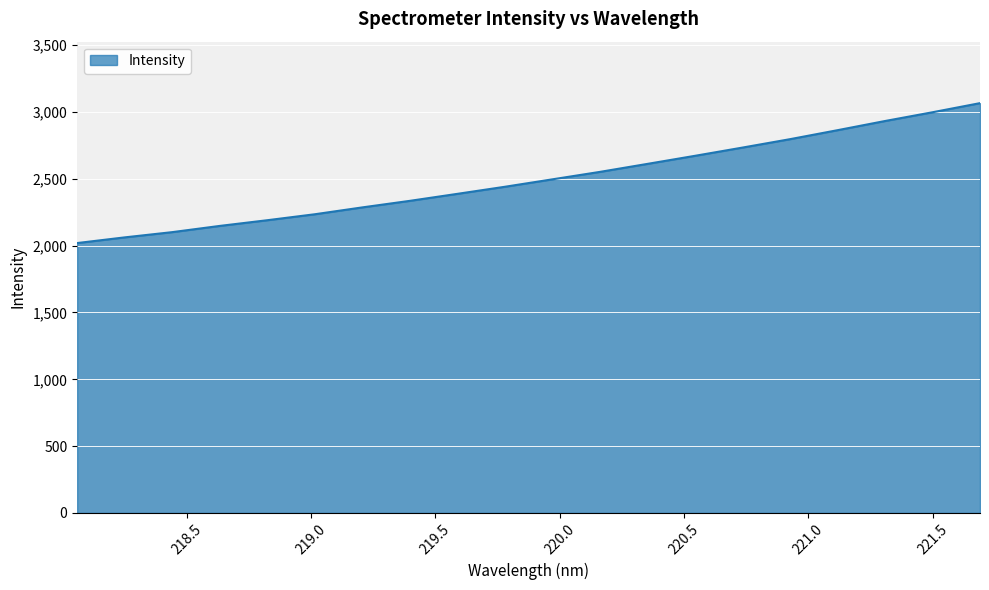

True or false: the data has more than 2 interior local peaks.

False